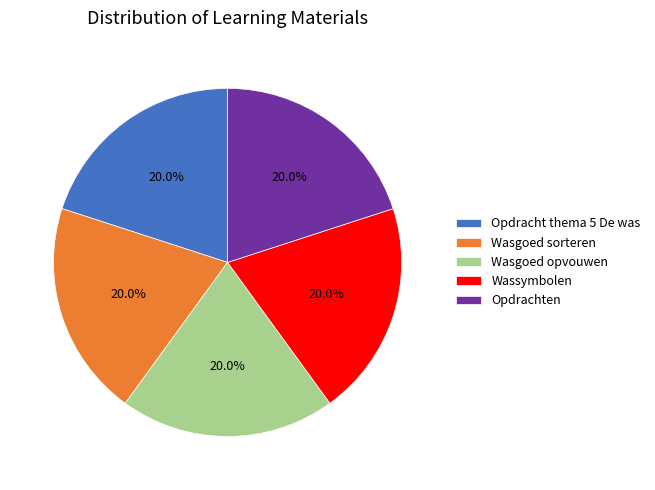

Is there a majority slice in this chart?

No